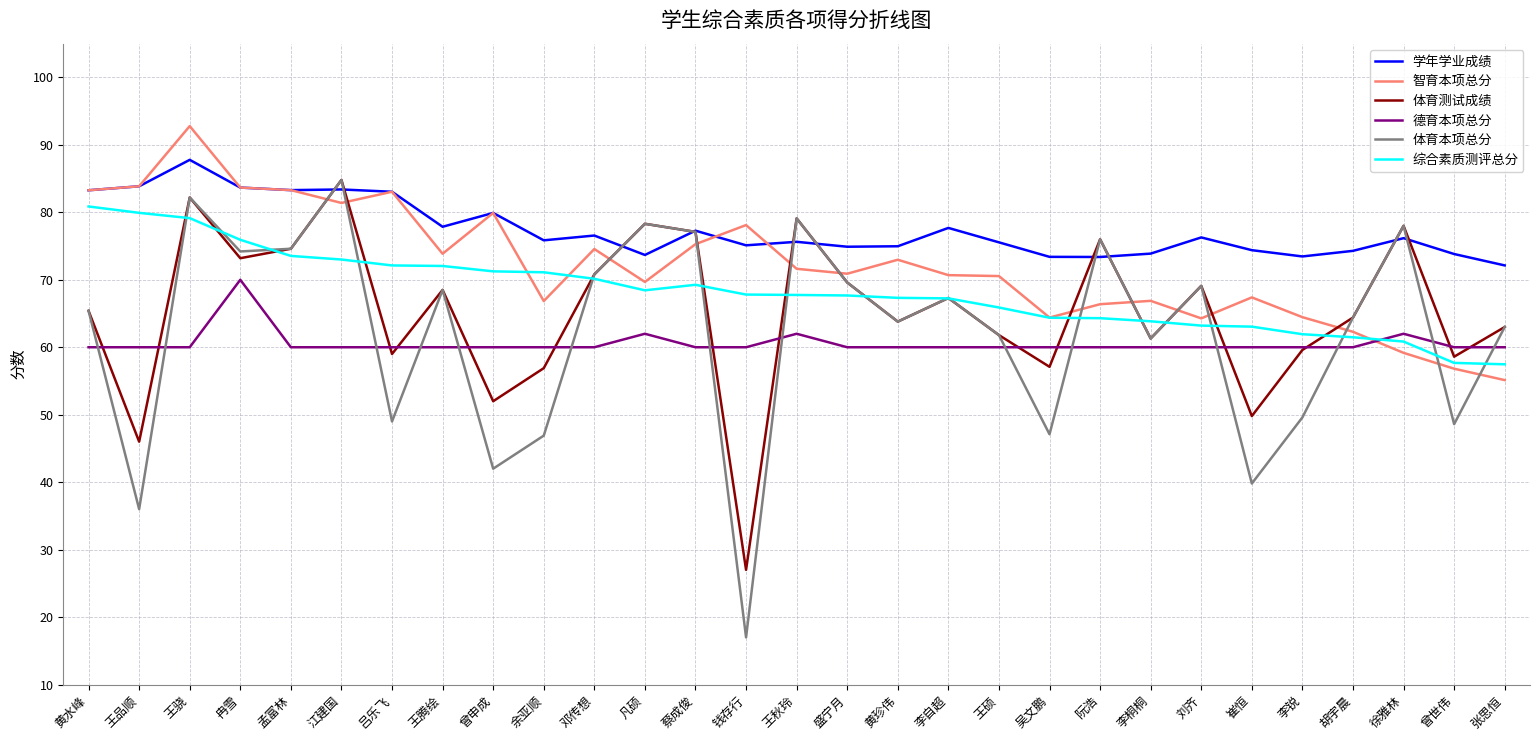

True or false: 综合素质测评总分 has a value of 64.4 at 吴文鹏.

True